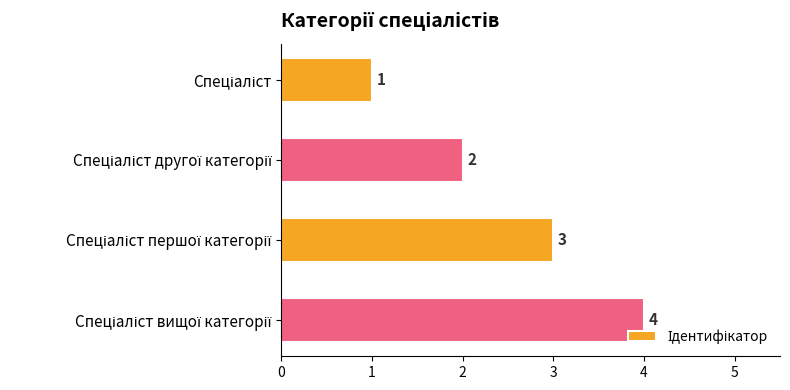

What is the value of the 2nd bar from the top?

2